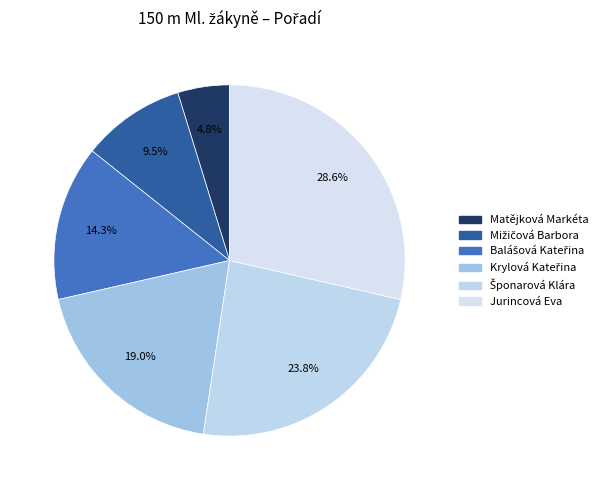

Approximately how many times larger is the value at Matějková Markéta compared to Jurincová Eva?

0.2